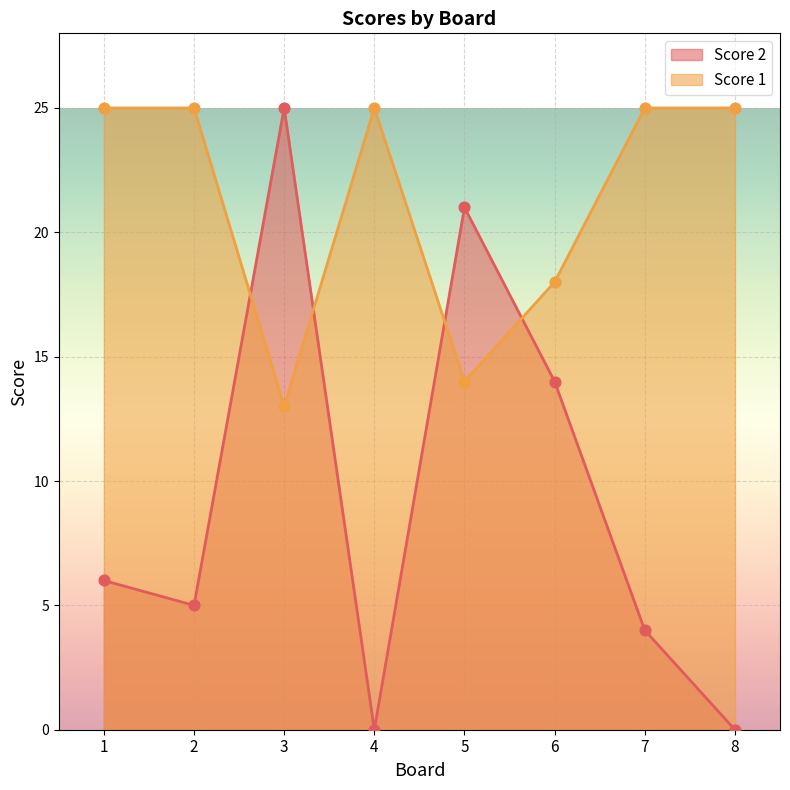

Which series has the widest spread of Y values?

Score 2